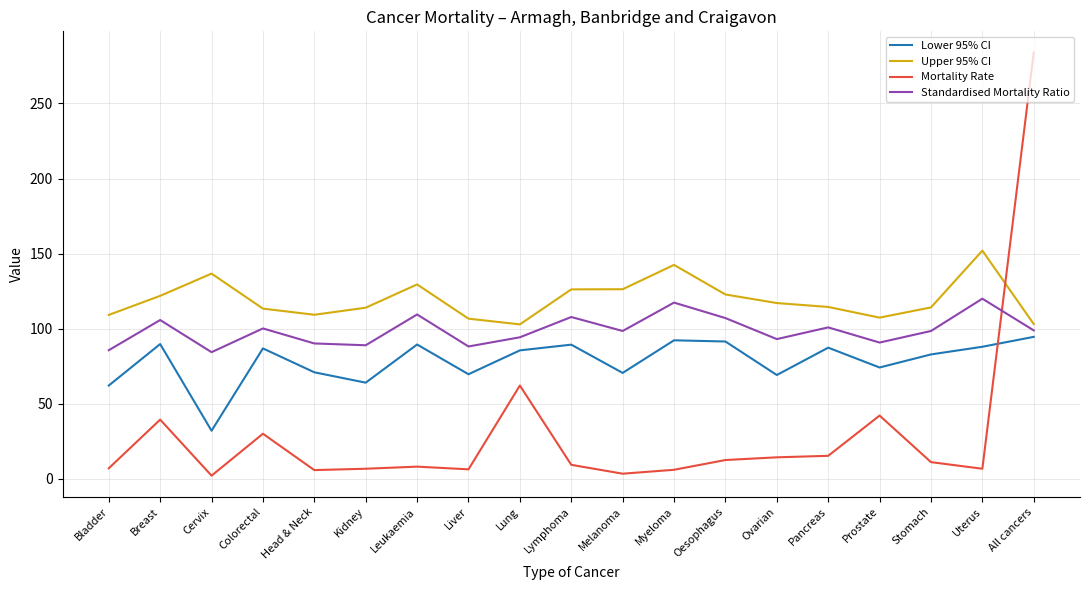

At which category does Mortality Rate reach its first local peak?

Breast